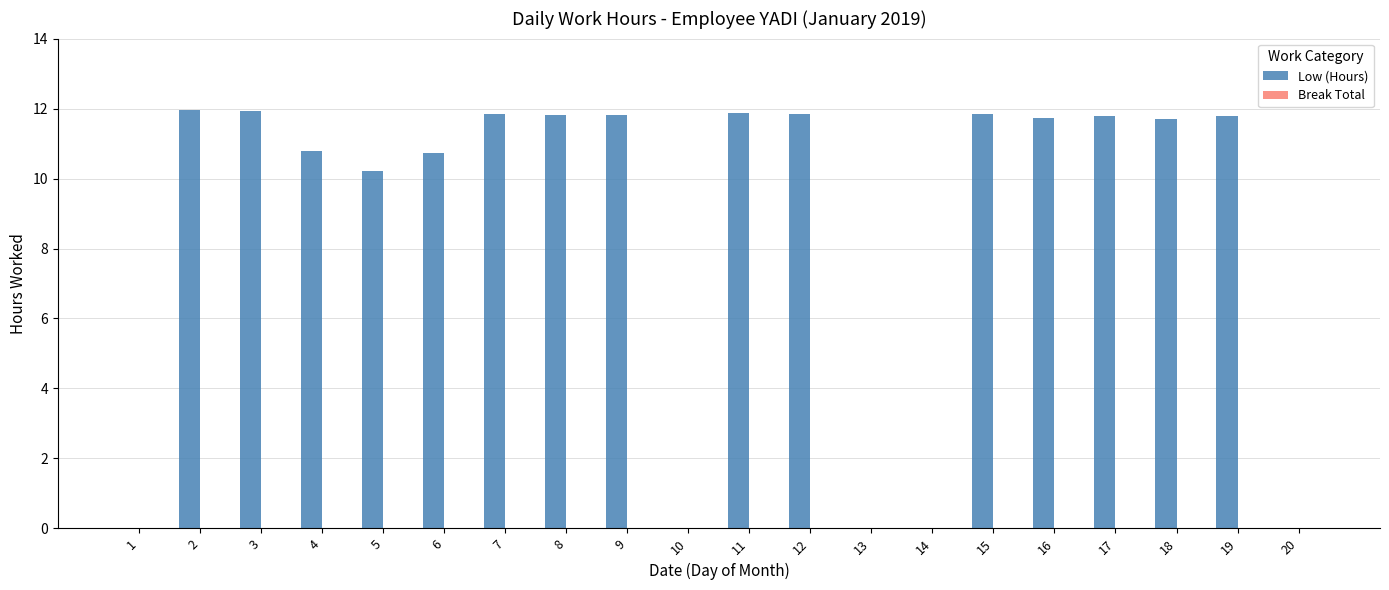

What is the maximum value shown in the chart?

12.0